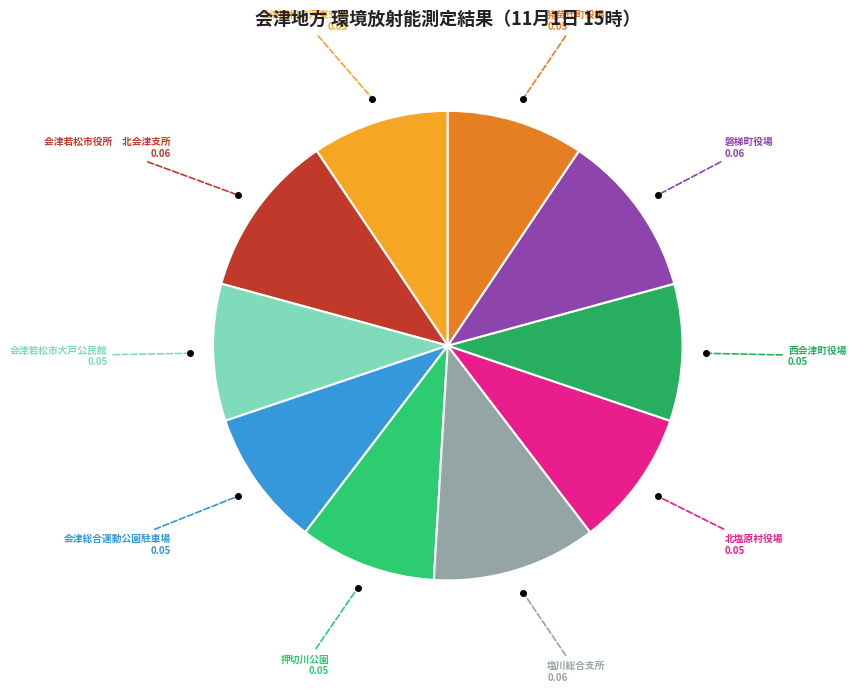

Does 西会津町役場 account for over 50% of the chart?

No